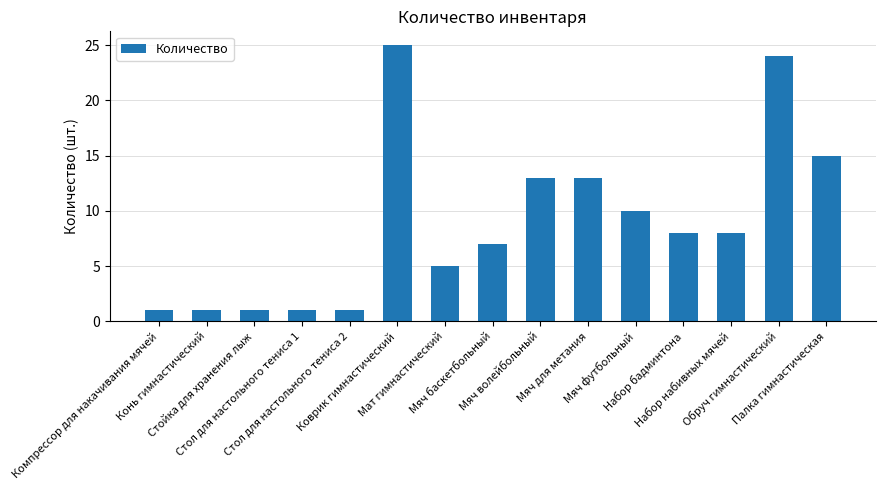

What is the ratio of the value at Мяч футбольный to the value at Мат гимнастический?

2.0